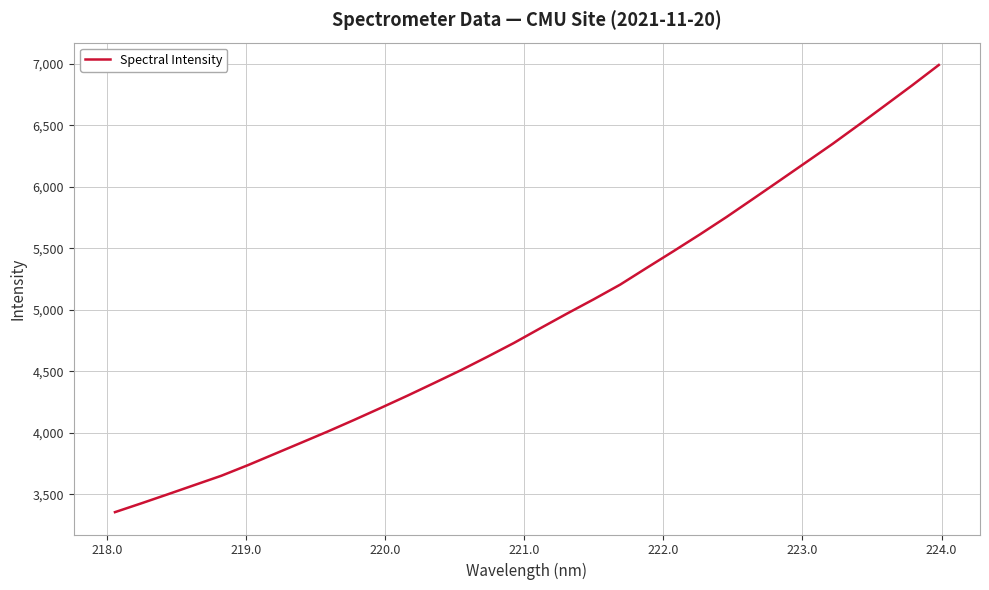

What is the maximum value shown in the chart?

6992.3